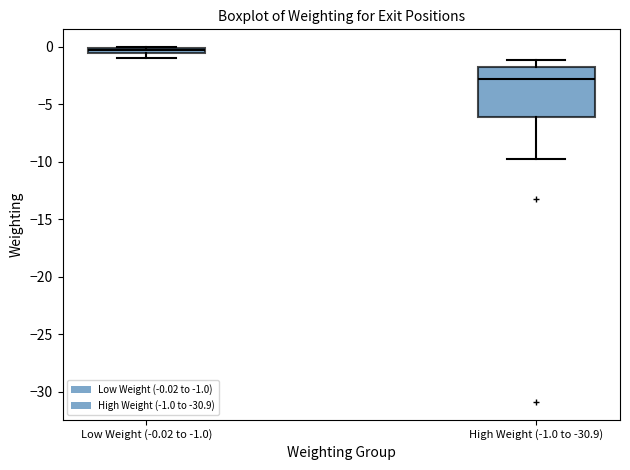

Where is the lower edge of the box for High Weight (-1.0 to -30.9) on the y-axis? The values are not printed on the chart, so give them approximately, as read against the axis.

-6.0